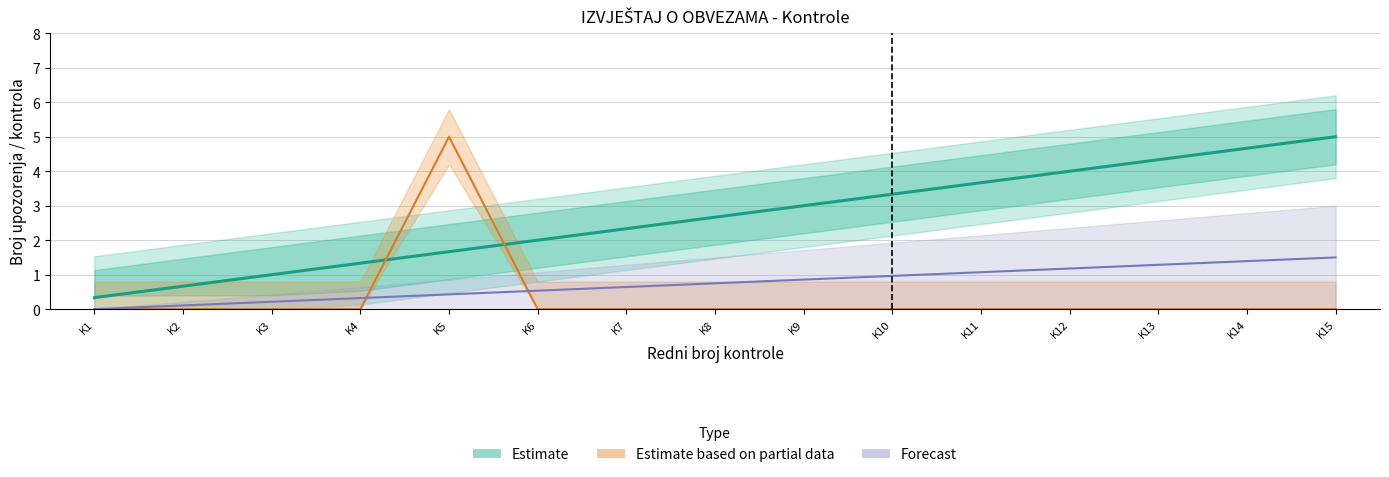

Which category has the highest value in the Forecast series?

K15